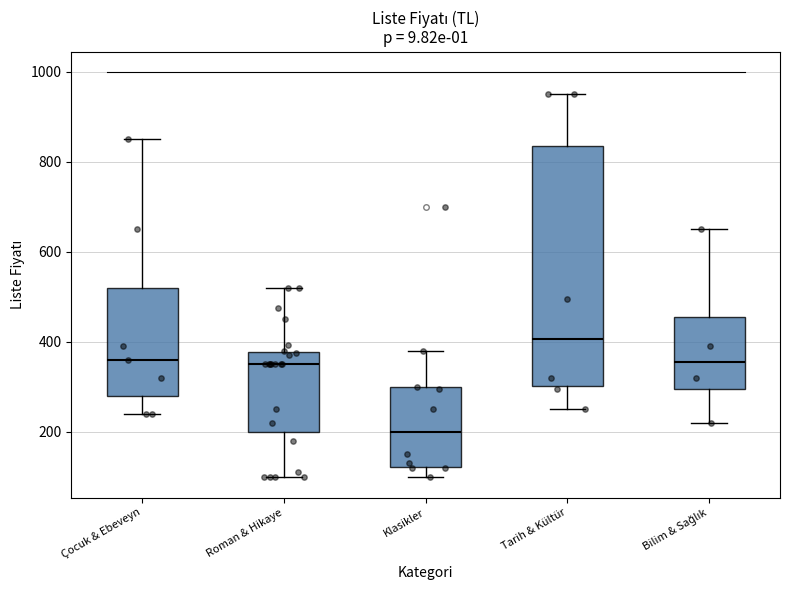

Which box's median line is the highest?

Tarih & Kültür